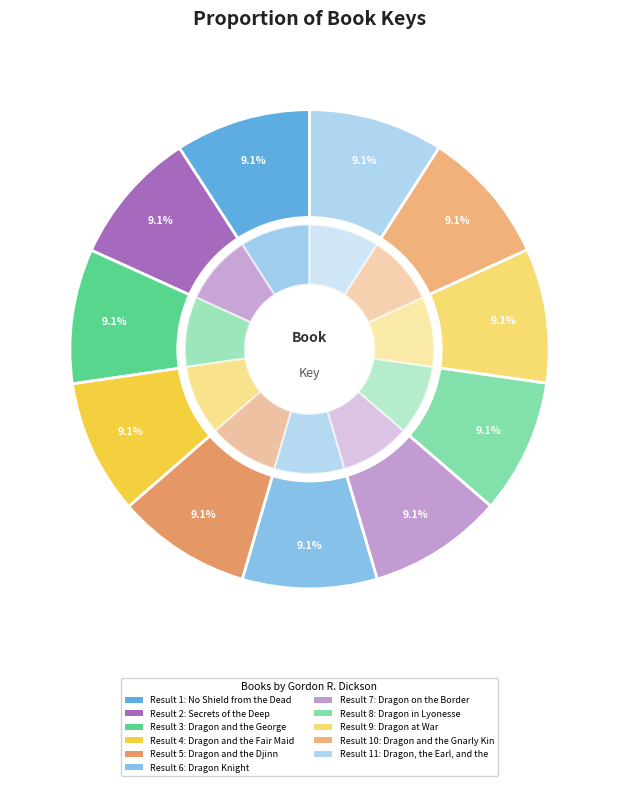

How many slices are in this pie chart?

11